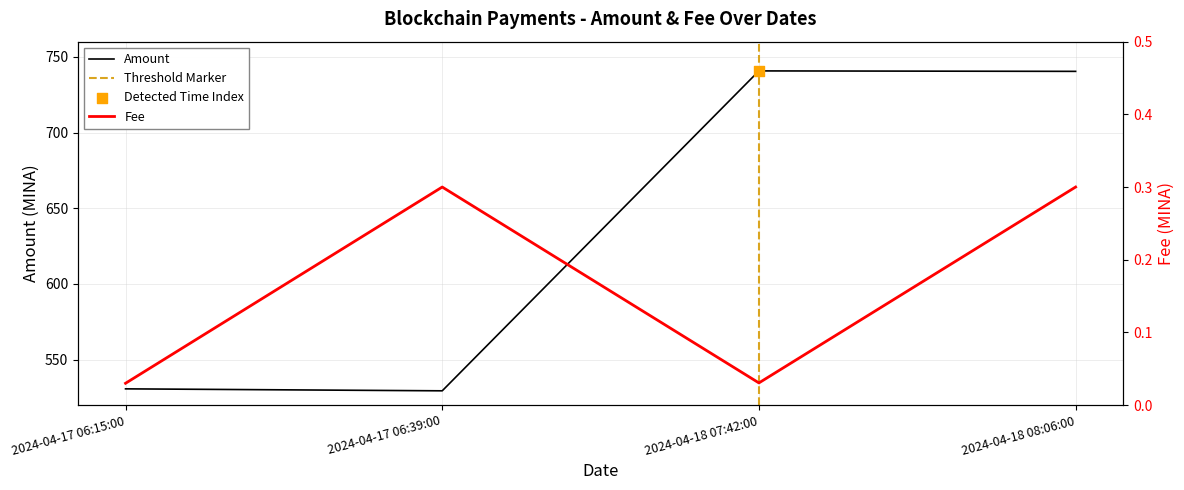

Which series has the widest spread of Y values?

Amount